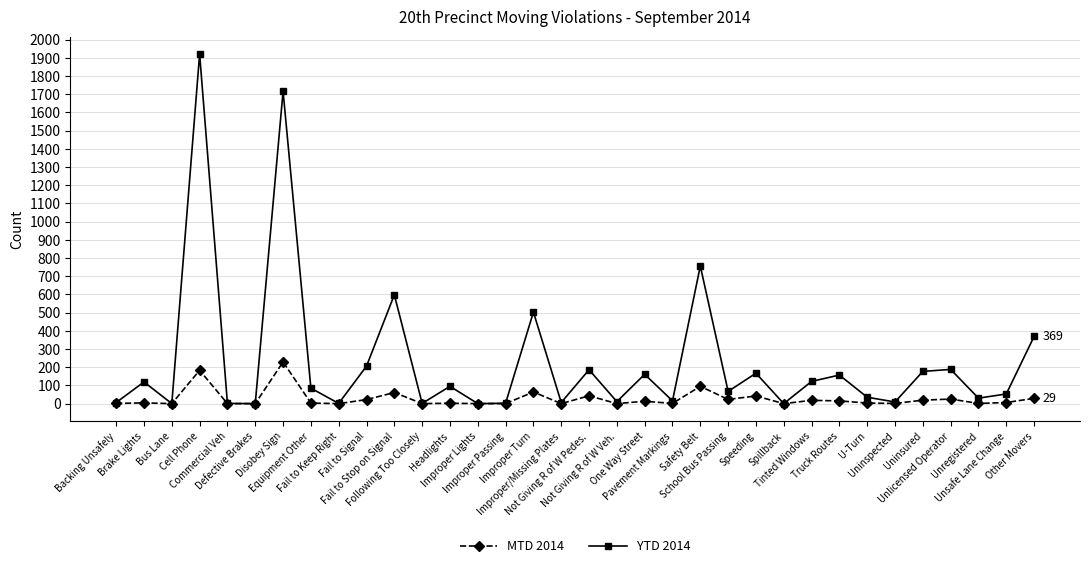

Which series has the largest total across all categories?

YTD 2014